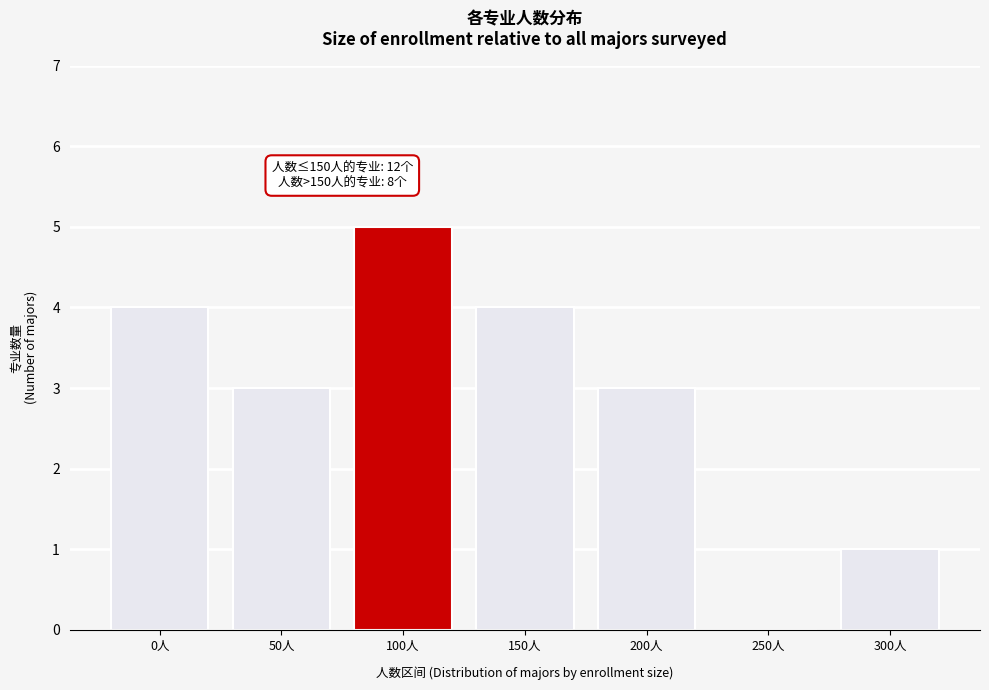

Reading left to right, transcribe all the data shown in this chart.

0人=4	50人=3	100人=5	150人=4	200人=3	250人=0	300人=1